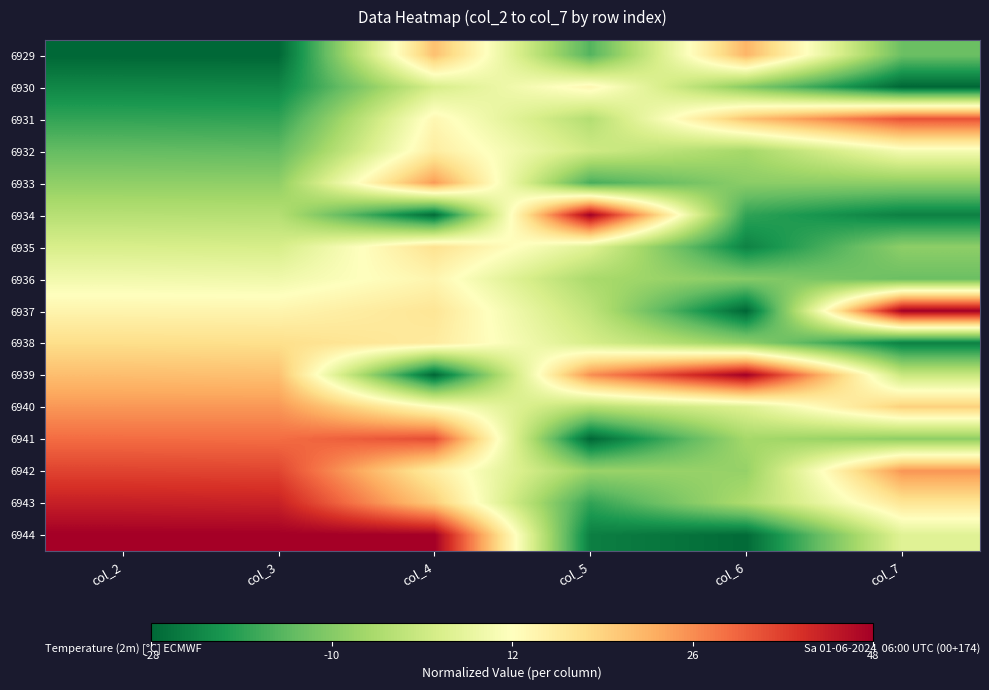

Reading right to left, list all the values displayed in this chart.

6929: col_7=0.2	col_6=0.7	col_5=0.2	col_4=0.7	col_3=0.0	col_2=0.0
6930: col_7=0.0	col_6=0.3	col_5=0.5	col_4=0.4	col_3=0.1	col_2=0.1
6931: col_7=0.8	col_6=0.7	col_5=0.3	col_4=0.5	col_3=0.1	col_2=0.1
6932: col_7=0.5	col_6=0.3	col_5=0.4	col_4=0.6	col_3=0.2	col_2=0.2
6933: col_7=0.3	col_6=0.3	col_5=0.2	col_4=0.7	col_3=0.3	col_2=0.3
6934: col_7=0.1	col_6=0.1	col_5=1.0	col_4=0.0	col_3=0.3	col_2=0.3
6935: col_7=0.3	col_6=0.1	col_5=0.4	col_4=0.6	col_3=0.4	col_2=0.4
6936: col_7=0.2	col_6=0.3	col_5=0.3	col_4=0.5	col_3=0.5	col_2=0.5
6937: col_7=1.0	col_6=0.0	col_5=0.4	col_4=0.6	col_3=0.5	col_2=0.5
6938: col_7=0.1	col_6=0.3	col_5=0.4	col_4=0.6	col_3=0.6	col_2=0.6
6939: col_7=0.4	col_6=1.0	col_5=0.7	col_4=0.0	col_3=0.7	col_2=0.7
6940: col_7=0.6	col_6=0.4	col_5=0.3	col_4=0.5	col_3=0.7	col_2=0.7
6941: col_7=0.3	col_6=0.3	col_5=0.0	col_4=0.9	col_3=0.8	col_2=0.8
6942: col_7=0.7	col_6=0.3	col_5=0.3	col_4=0.6	col_3=0.9	col_2=0.9
6943: col_7=0.6	col_6=0.3	col_5=0.1	col_4=0.6	col_3=0.9	col_2=0.9
6944: col_7=0.4	col_6=0.0	col_5=0.0	col_4=1.0	col_3=1.0	col_2=1.0